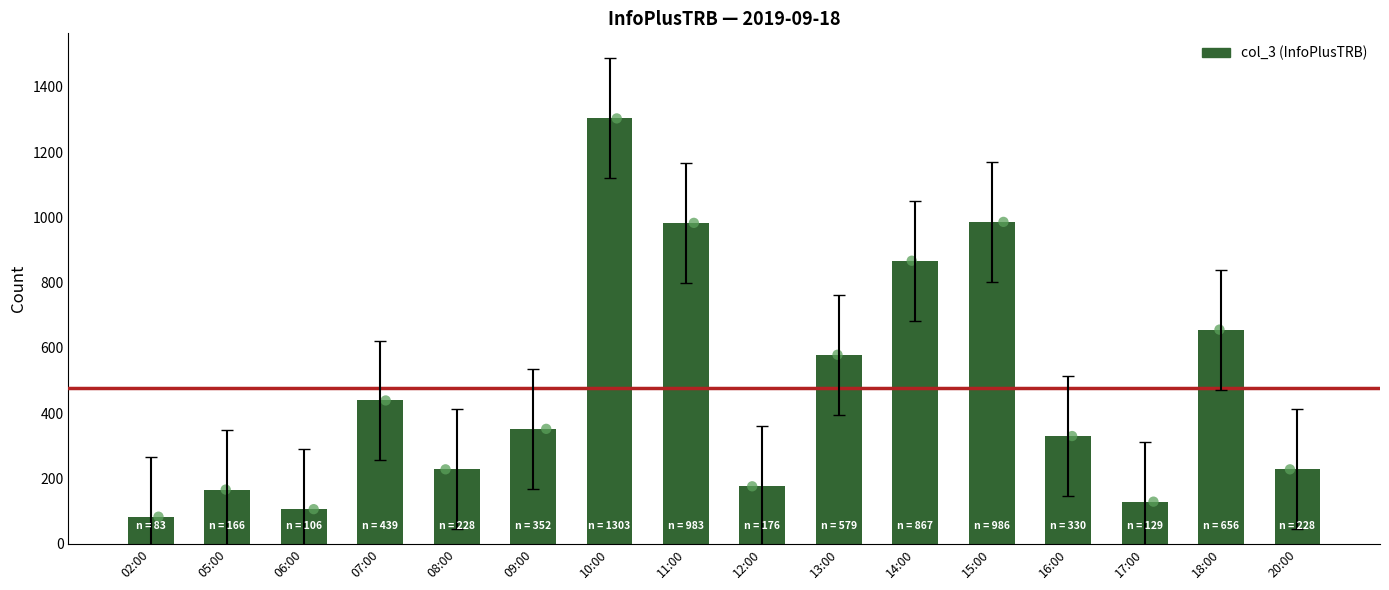

Which has a higher value, 05:00 or 08:00?

08:00